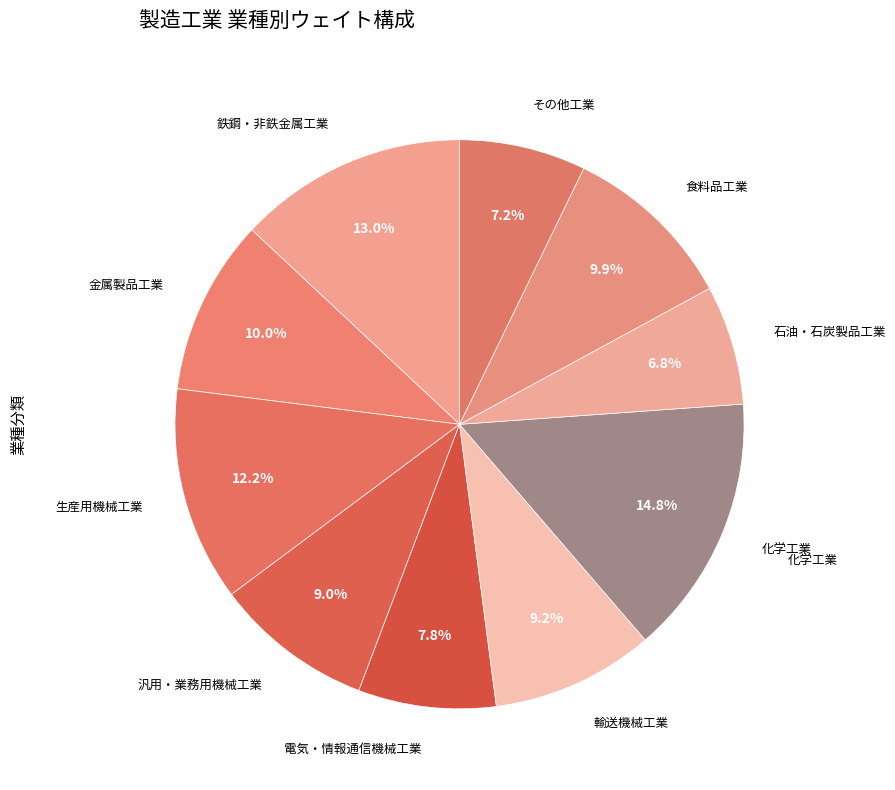

Rank the categories by value from highest to lowest.

化学工業, 鉄鋼・非鉄金属工業, 生産用機械工業, 金属製品工業, 食料品工業, 輸送機械工業, 汎用・業務用機械工業, 電気・情報通信機械工業, その他工業, 石油・石炭製品工業